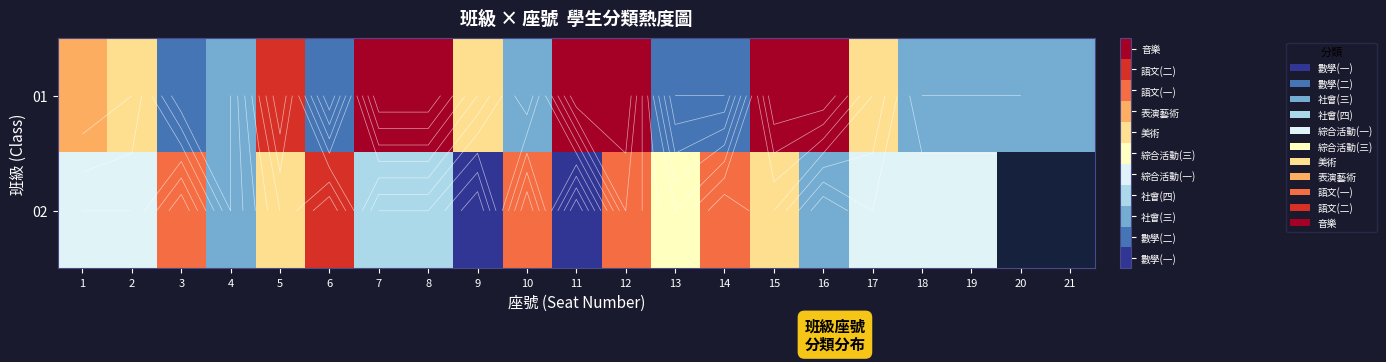

What is the minimum value shown in the chart?

1.0